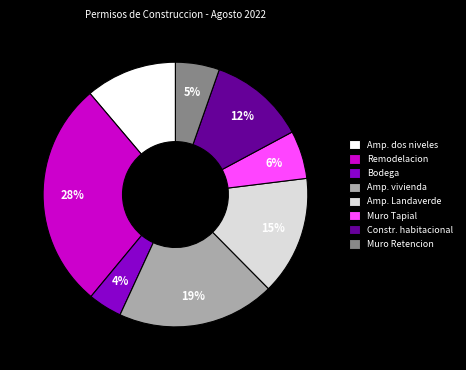

Is the sum of Constr. habitacional and Amp. Landaverde greater than half?

No